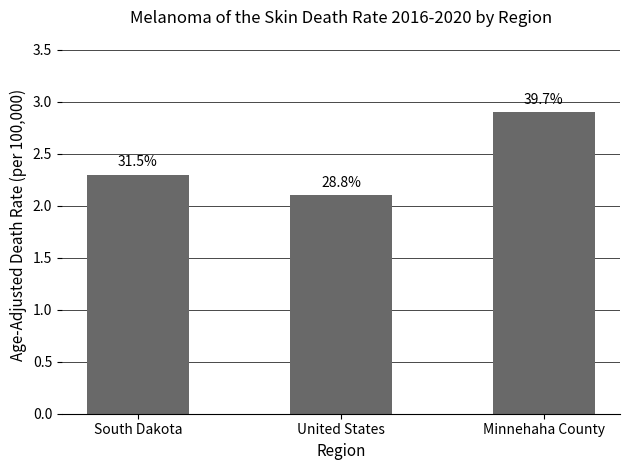

True or false: the data shows 3.7 at South Dakota.

False